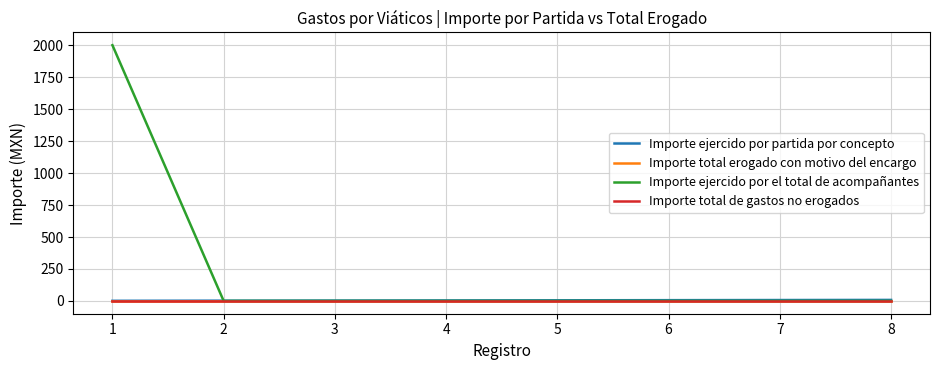

Does the chart have visible grid lines?

Yes